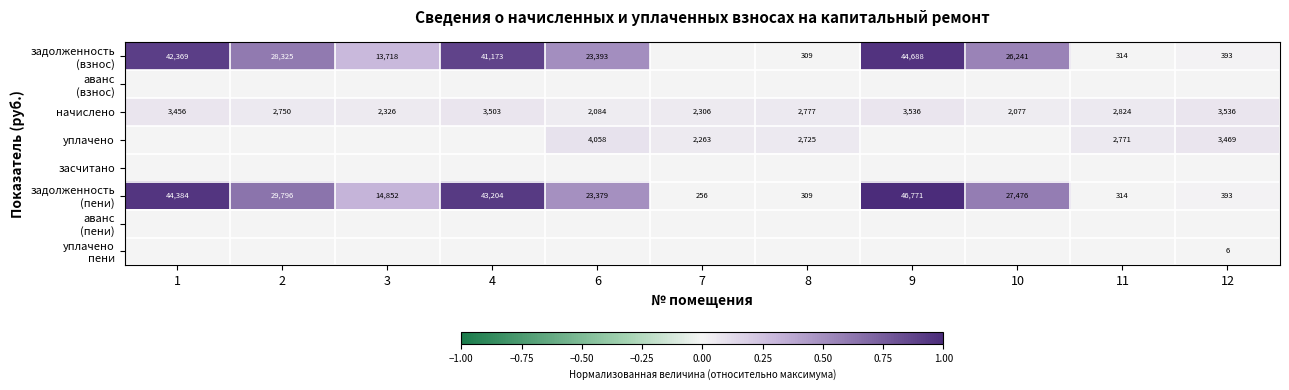

True or false: начислено has a value of 619 at 10.

False